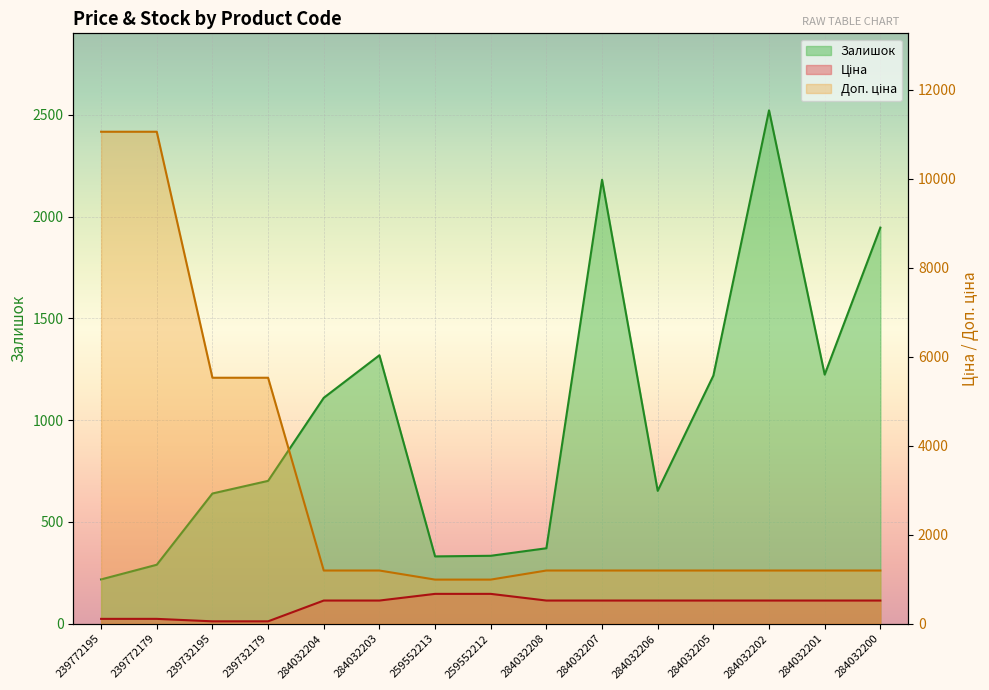

What is the difference between the second highest and second lowest values in the Доп. ціна series?

10062.3